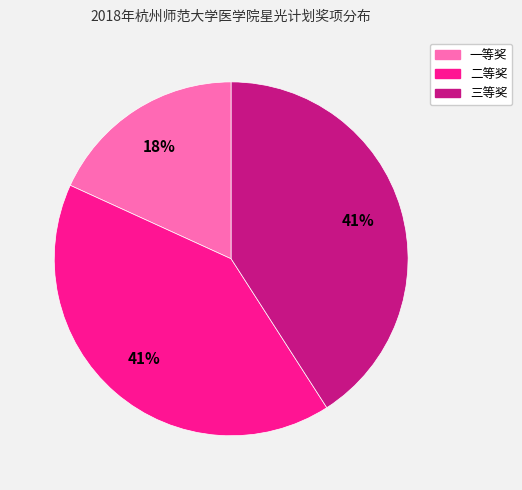

The 三等奖 slice represents 41% of the pie. True or false?

True